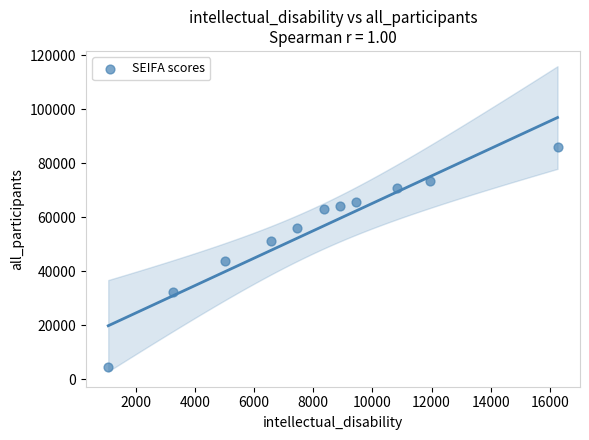

What Y value in the scatter plot is closest to 45149?

43784